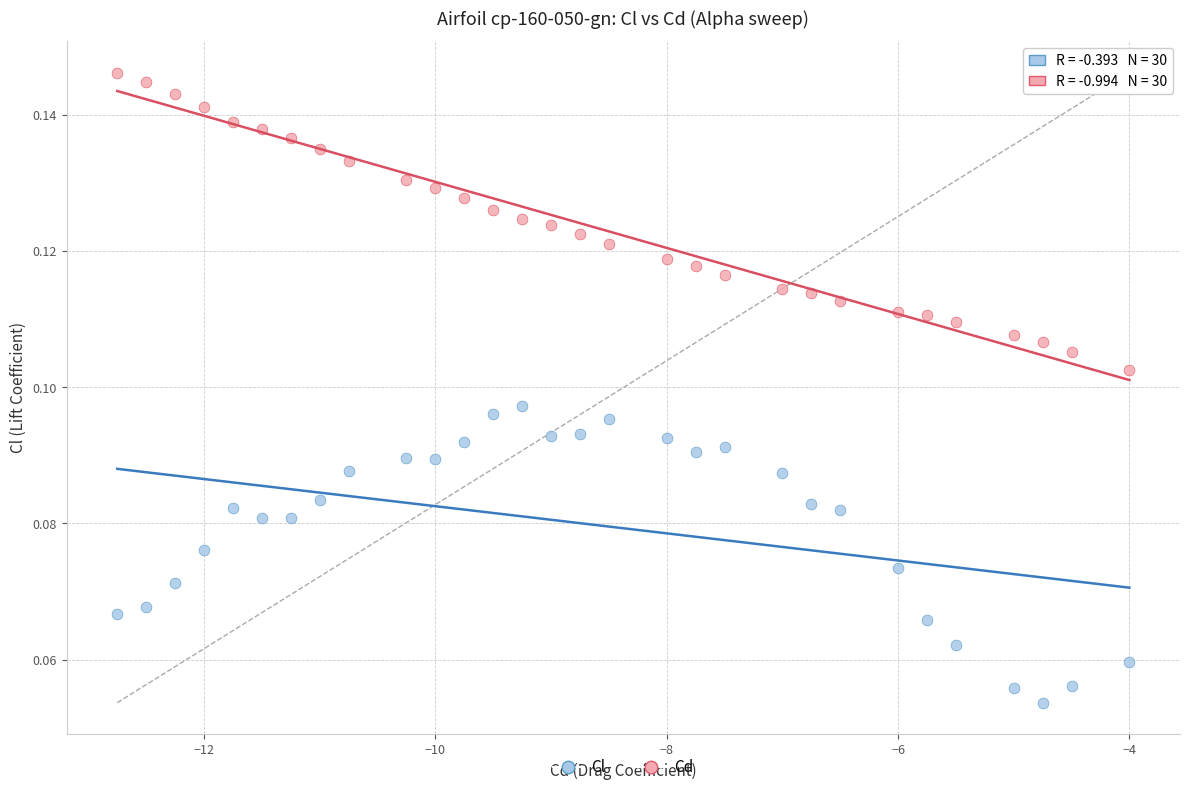

What is the X range (max minus min) for the scatter plot?

8.8